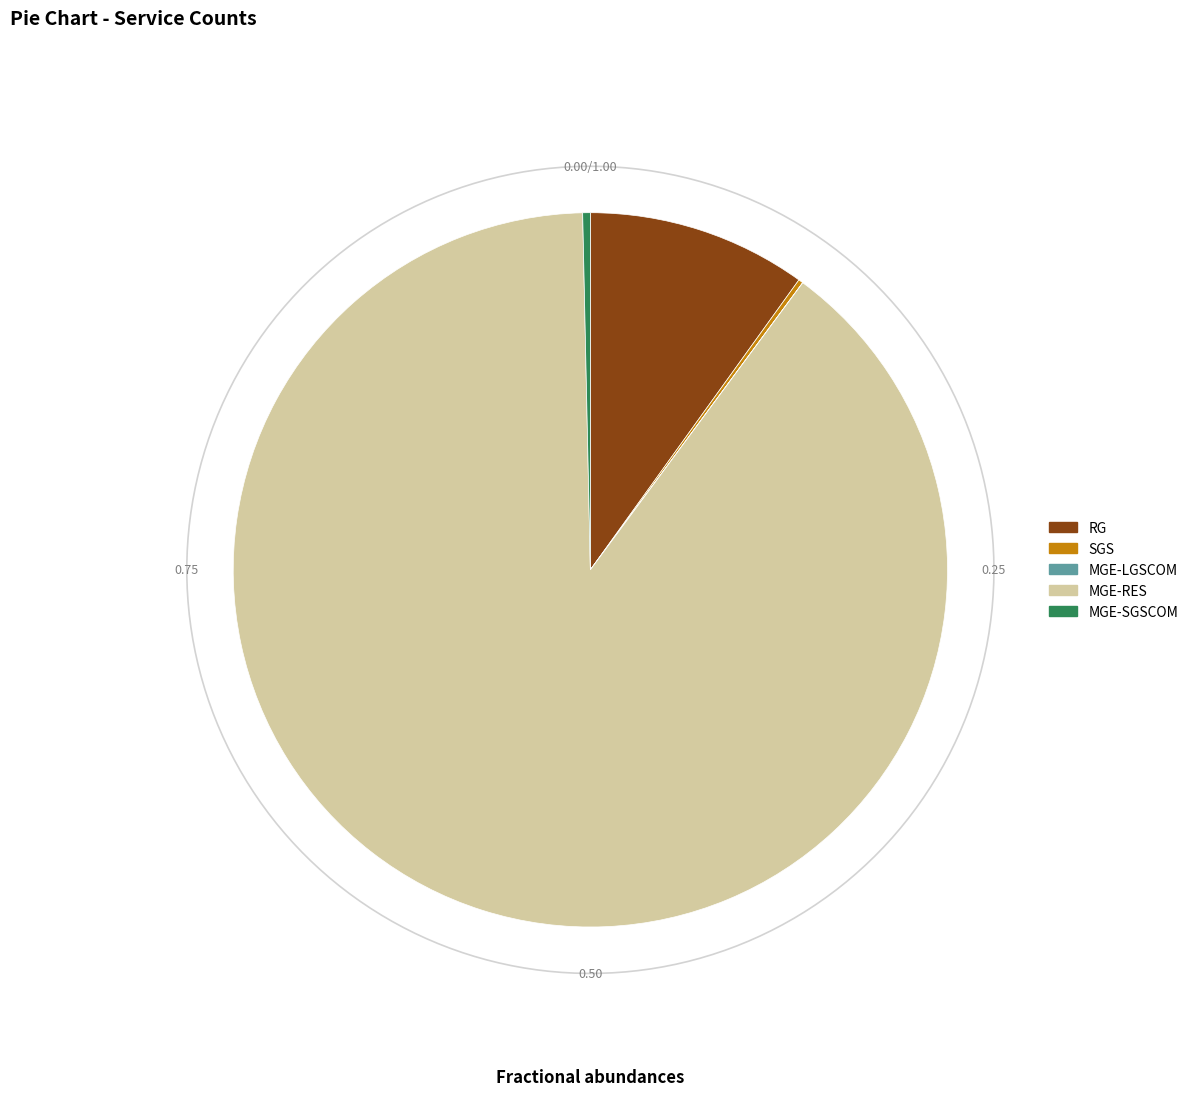

Do RG and MGE-SGSCOM together represent more than half of the pie?

No